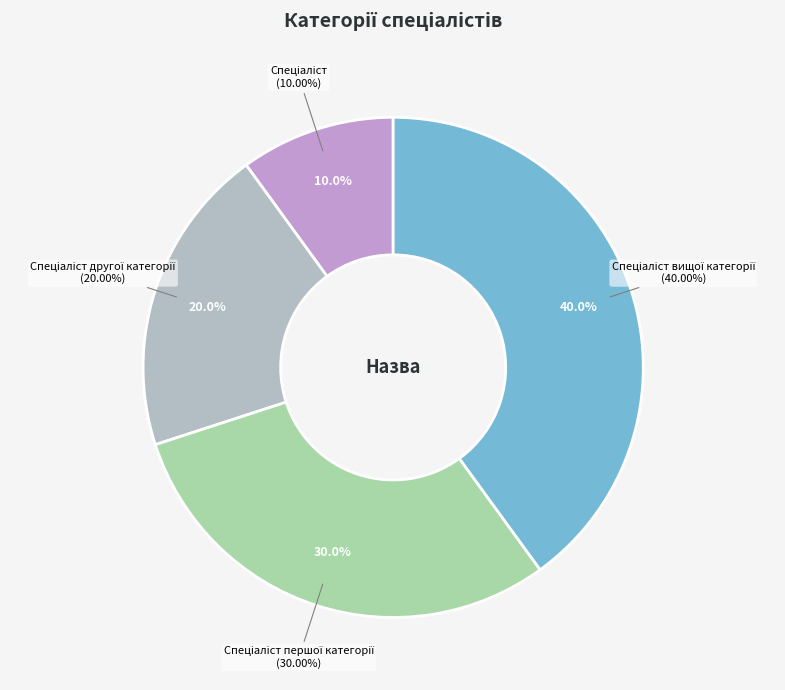

Which category has the biggest portion of the pie?

Спеціаліст вищої категорії